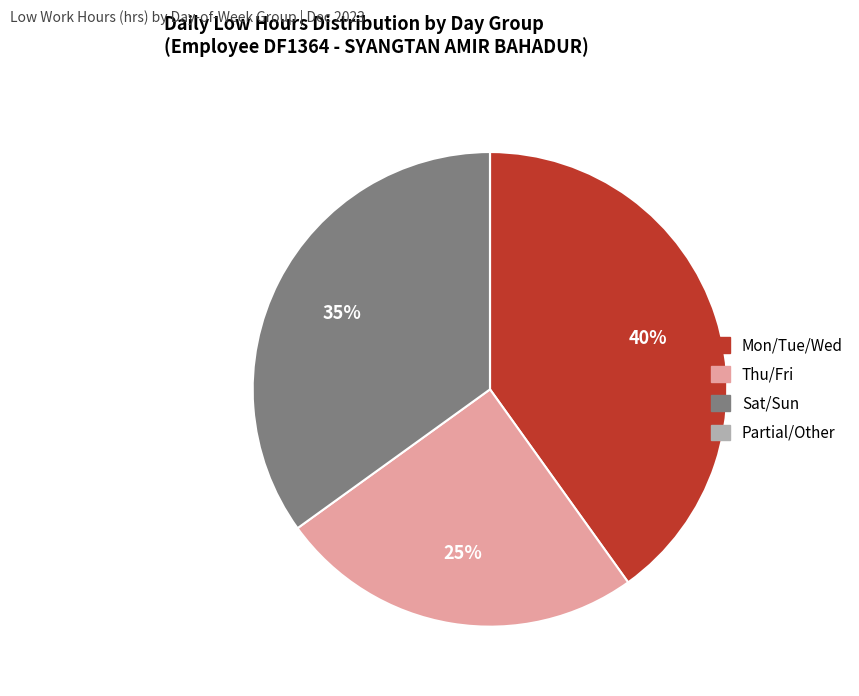

To the nearest percent, what is the difference between the largest and smallest slice percentages?

40%